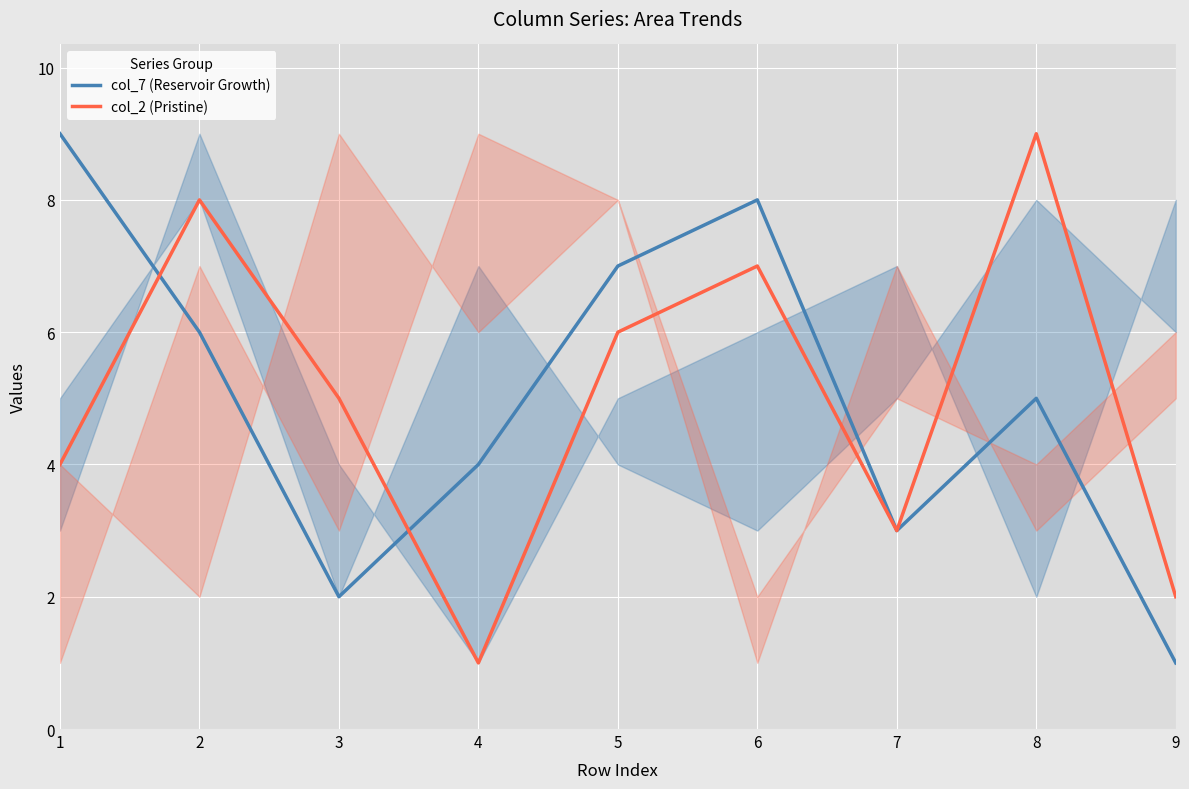

What is the sum of the col_7 (Reservoir Growth) values at 5 and 3?

9